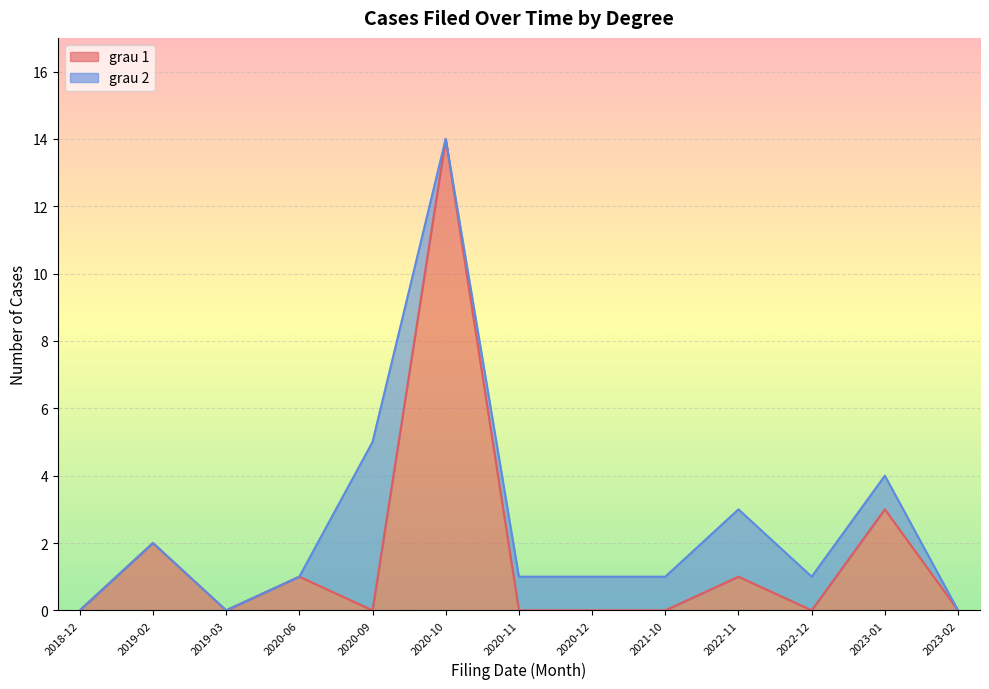

How many data points are above 0?

5